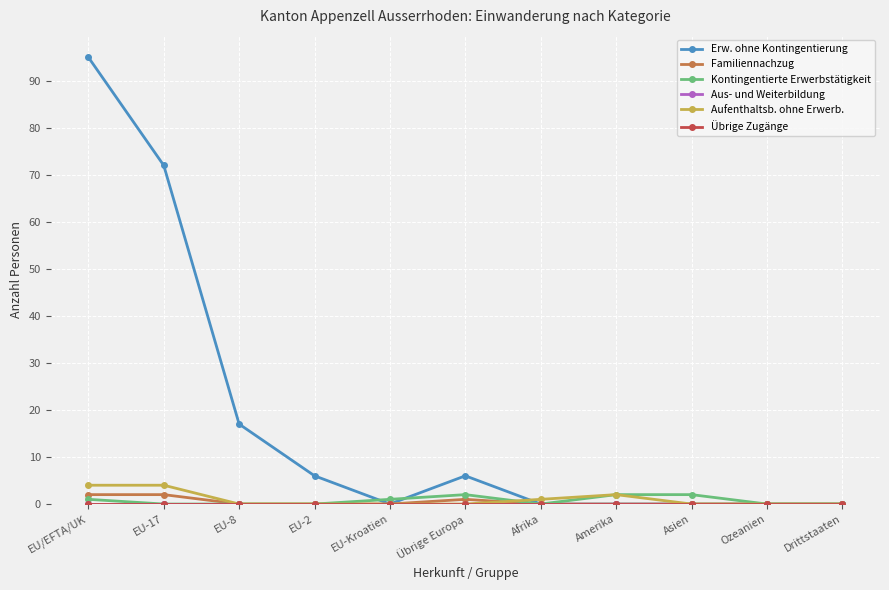

What is the sum of the Erw. ohne Kontingentierung values at EU-8 and Asien?

17